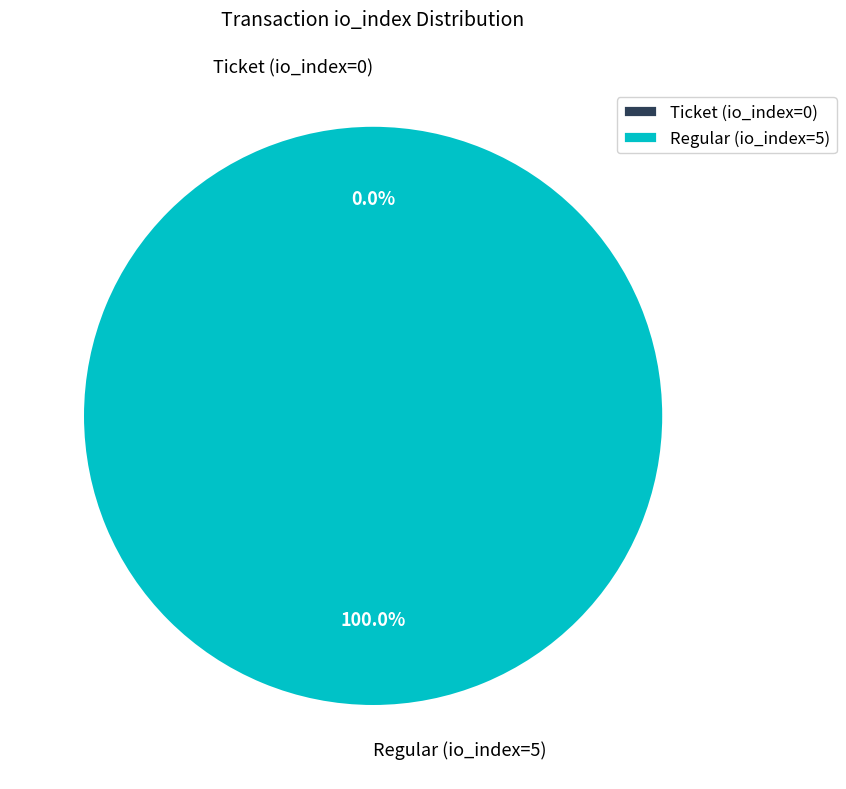

Count the number of slices in the pie.

2